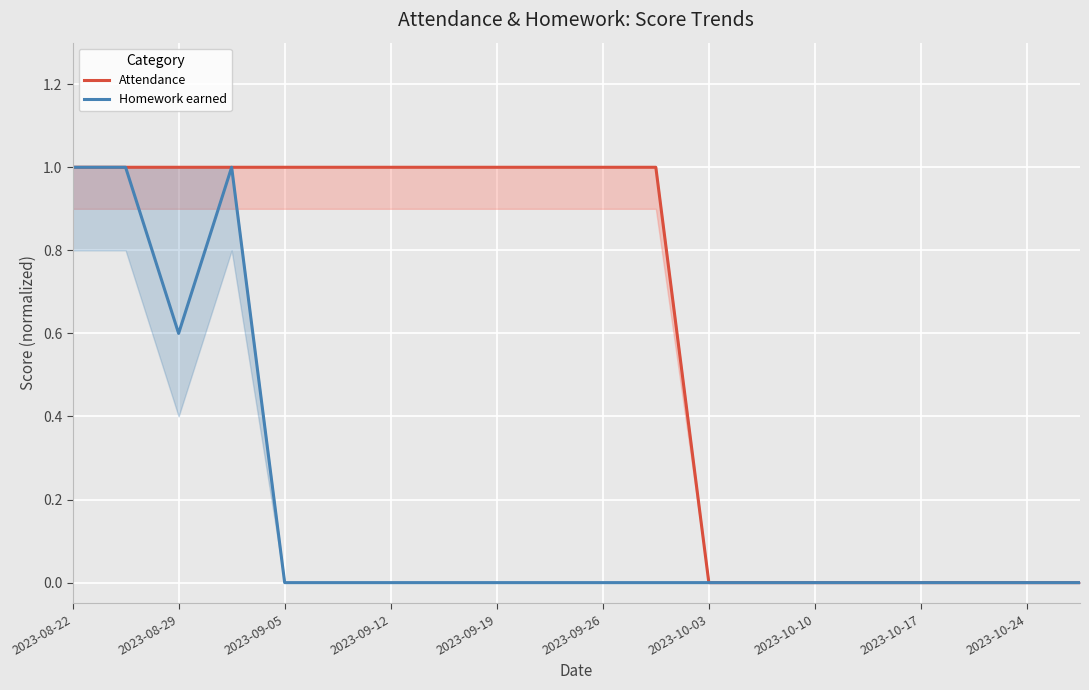

True or false: Homework earned has a value of 0.4 at 2023-08-29.

False